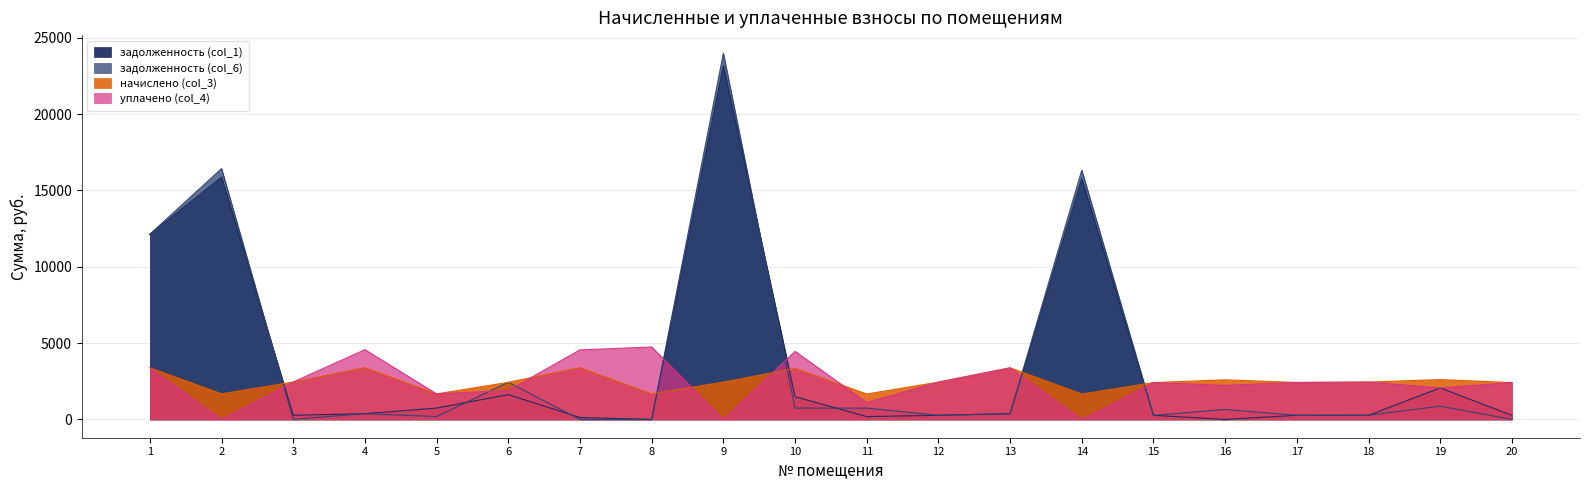

How many intersections are there between задолженность (col_6) and задолженность (col_1)?

6